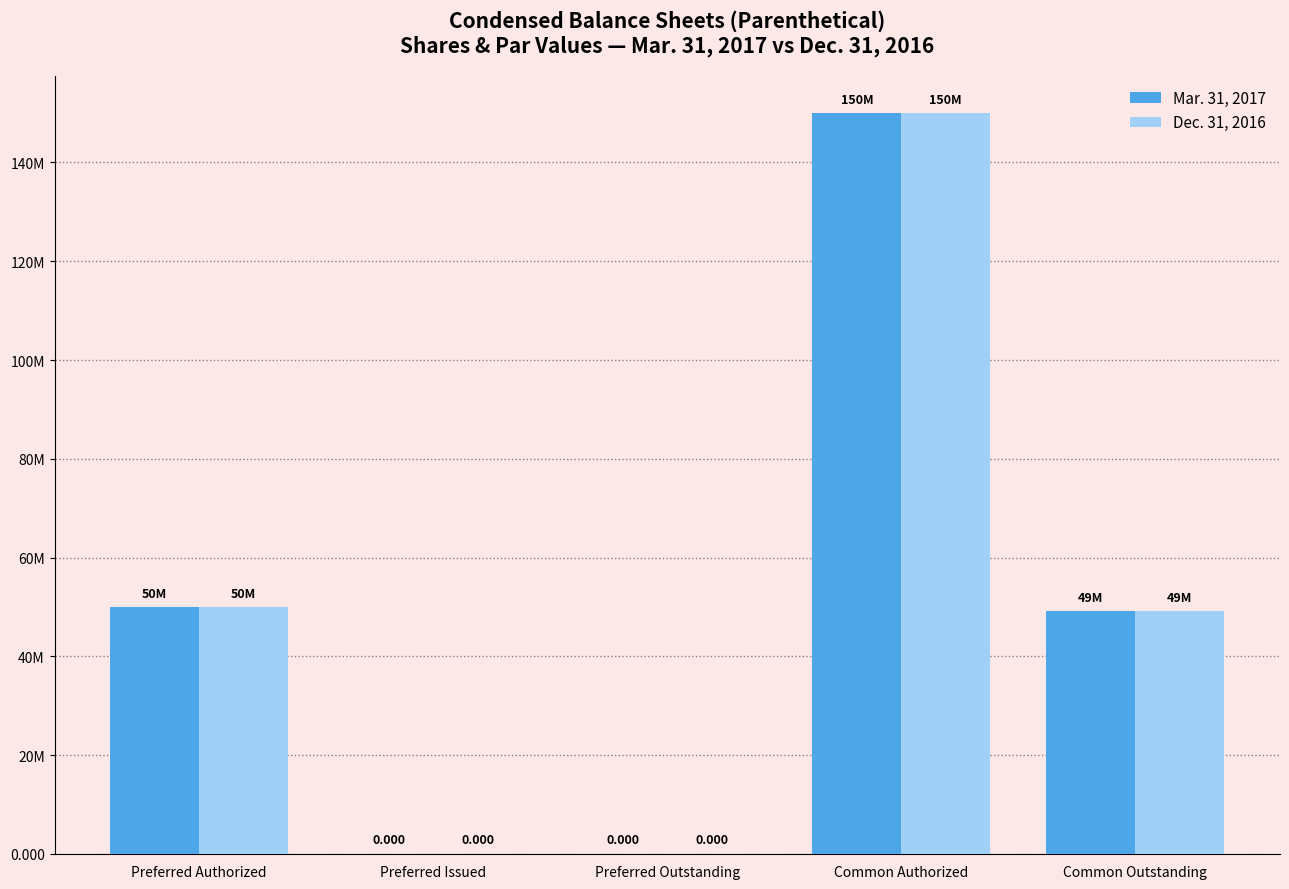

What is the label of the 2nd bar from the right?

Common Authorized